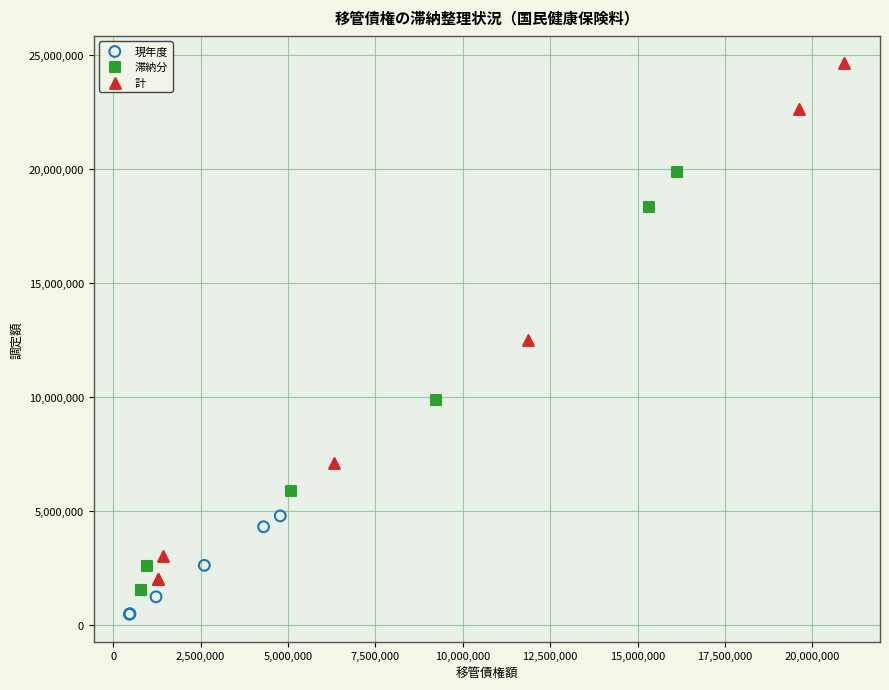

Which series reaches the maximum Y coordinate?

計